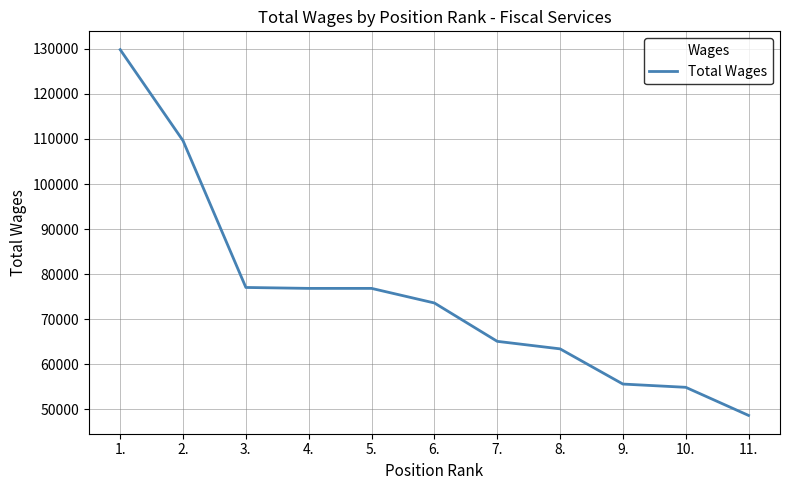

Read the value at 2., to the nearest 100.

109600